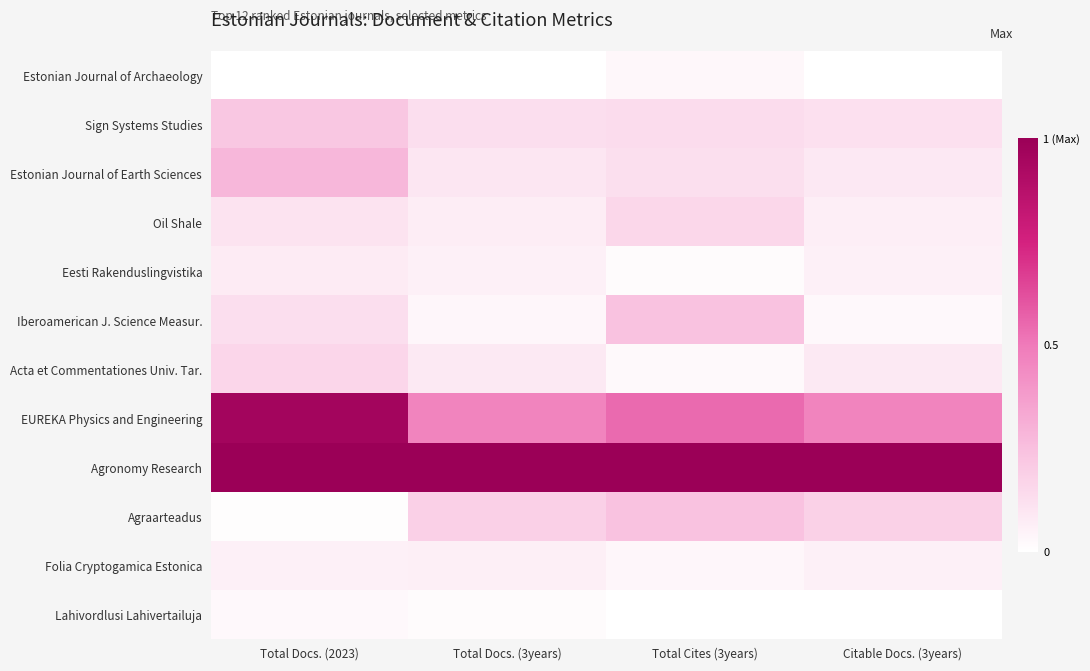

Reading left to right, extract all data points from this chart.

Estonian Journal of Archaeology: Total Docs. (2023)=0.0	Total Docs. (3years)=0.0	Total Cites (3years)=0.0	Citable Docs. (3years)=0.0
Sign Systems Studies: Total Docs. (2023)=0.2	Total Docs. (3years)=0.1	Total Cites (3years)=0.1	Citable Docs. (3years)=0.1
Estonian Journal of Earth Sciences: Total Docs. (2023)=0.3	Total Docs. (3years)=0.1	Total Cites (3years)=0.1	Citable Docs. (3years)=0.1
Oil Shale: Total Docs. (2023)=0.1	Total Docs. (3years)=0.1	Total Cites (3years)=0.2	Citable Docs. (3years)=0.1
Eesti Rakenduslingvistika: Total Docs. (2023)=0.1	Total Docs. (3years)=0.1	Total Cites (3years)=0.0	Citable Docs. (3years)=0.1
Iberoamerican J. Science Measur.: Total Docs. (2023)=0.1	Total Docs. (3years)=0.0	Total Cites (3years)=0.2	Citable Docs. (3years)=0.0
Acta et Commentationes Univ. Tar.: Total Docs. (2023)=0.2	Total Docs. (3years)=0.1	Total Cites (3years)=0.0	Citable Docs. (3years)=0.1
EUREKA Physics and Engineering: Total Docs. (2023)=1.0	Total Docs. (3years)=0.5	Total Cites (3years)=0.5	Citable Docs. (3years)=0.5
Agronomy Research: Total Docs. (2023)=1.0	Total Docs. (3years)=1.0	Total Cites (3years)=1.0	Citable Docs. (3years)=1.0
Agraarteadus: Total Docs. (2023)=0.0	Total Docs. (3years)=0.2	Total Cites (3years)=0.2	Citable Docs. (3years)=0.2
Folia Cryptogamica Estonica: Total Docs. (2023)=0.1	Total Docs. (3years)=0.1	Total Cites (3years)=0.0	Citable Docs. (3years)=0.1
Lahivordlusi Lahivertailuja: Total Docs. (2023)=0.0	Total Docs. (3years)=0.0	Total Cites (3years)=0.0	Citable Docs. (3years)=0.0